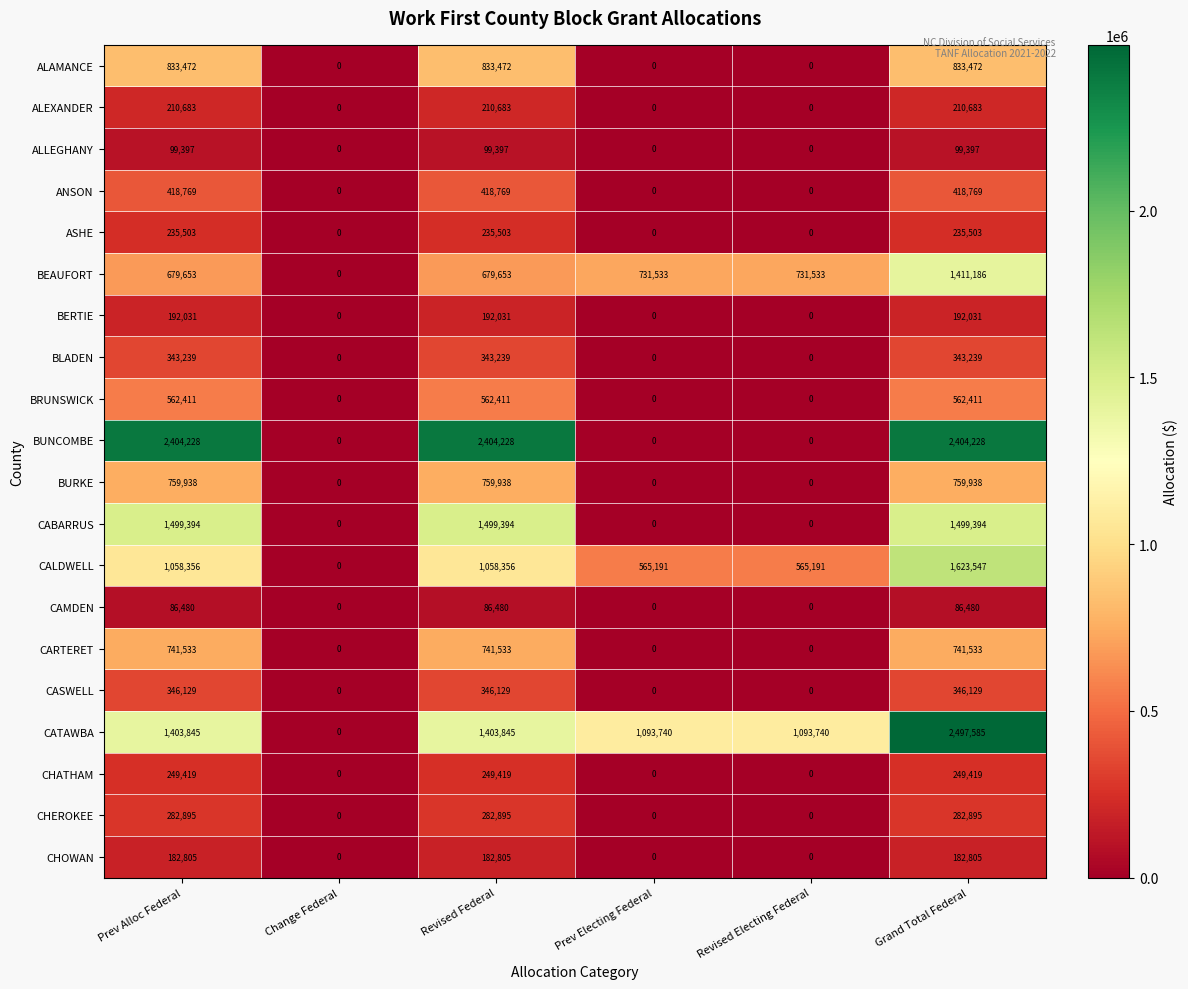

True or false: CHOWAN has a value of 182805 at Grand Total Federal.

True